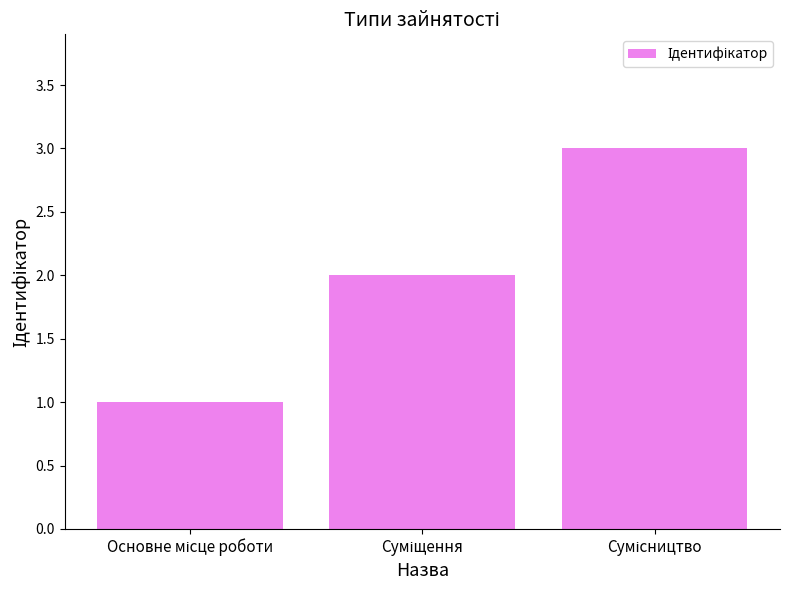

What is the value of the 2nd bar from the left?

2